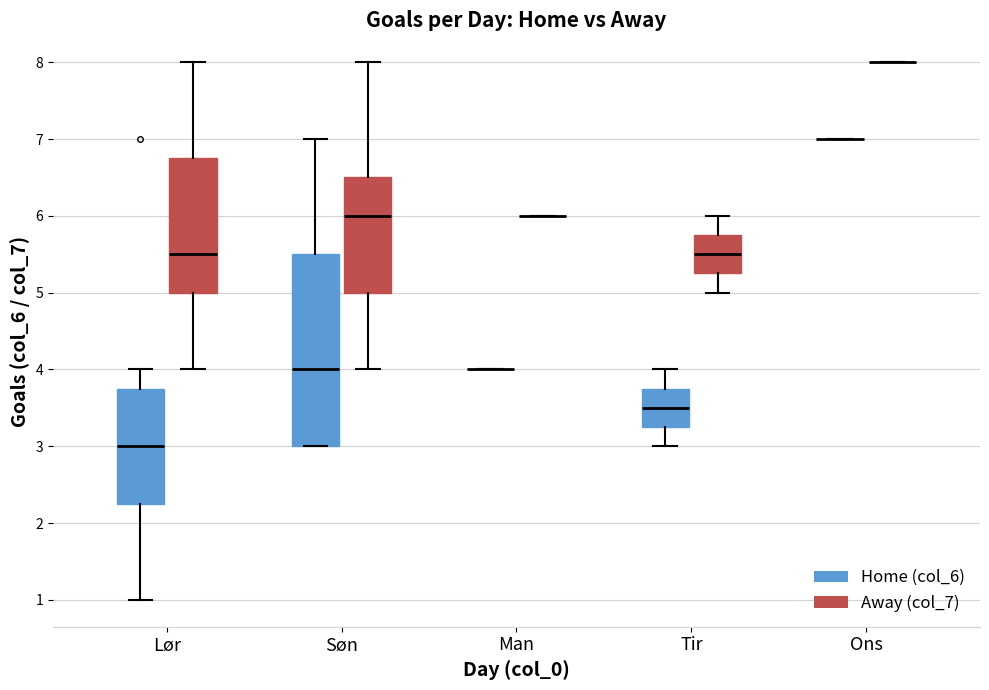

Comparing the boxes themselves (not the whiskers), which one is the tallest?

Søn (Home (col_6))